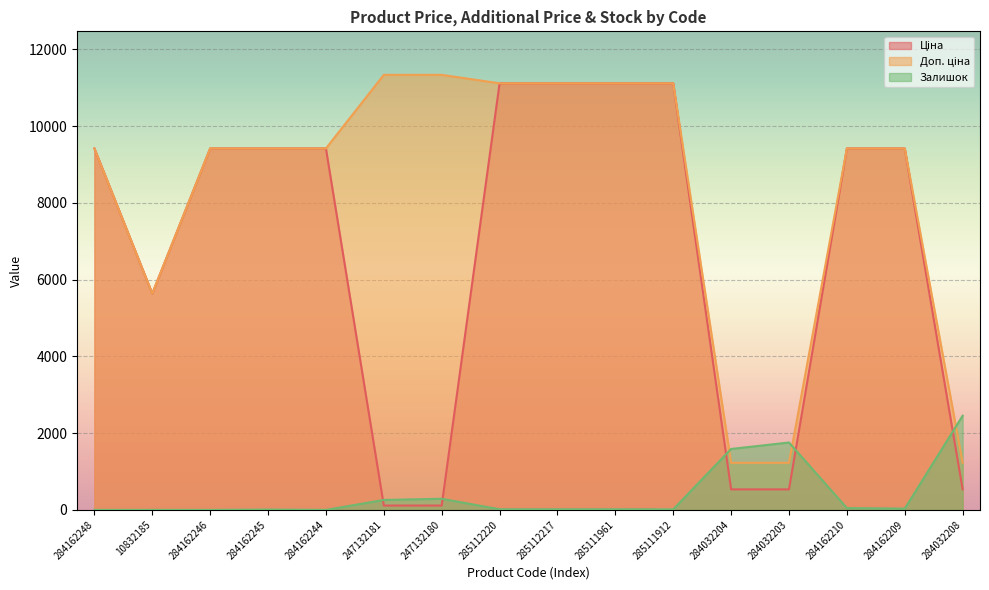

What is the maximum value shown in the chart?

11334.0